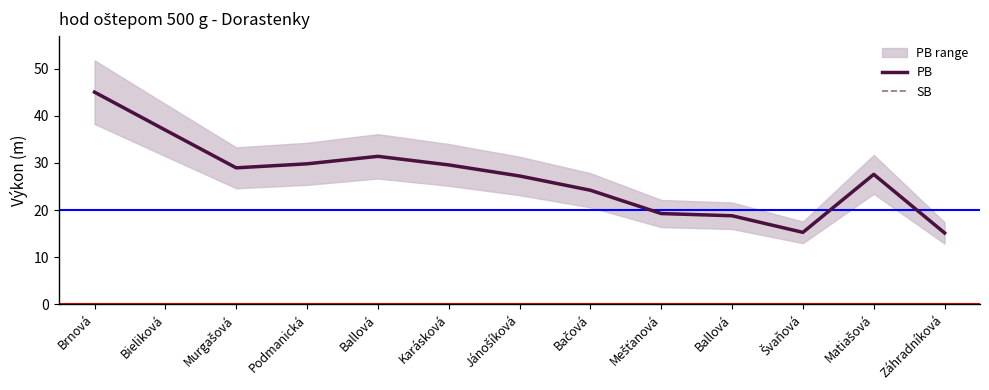

At which label is PB closest to 30?

Podmanická